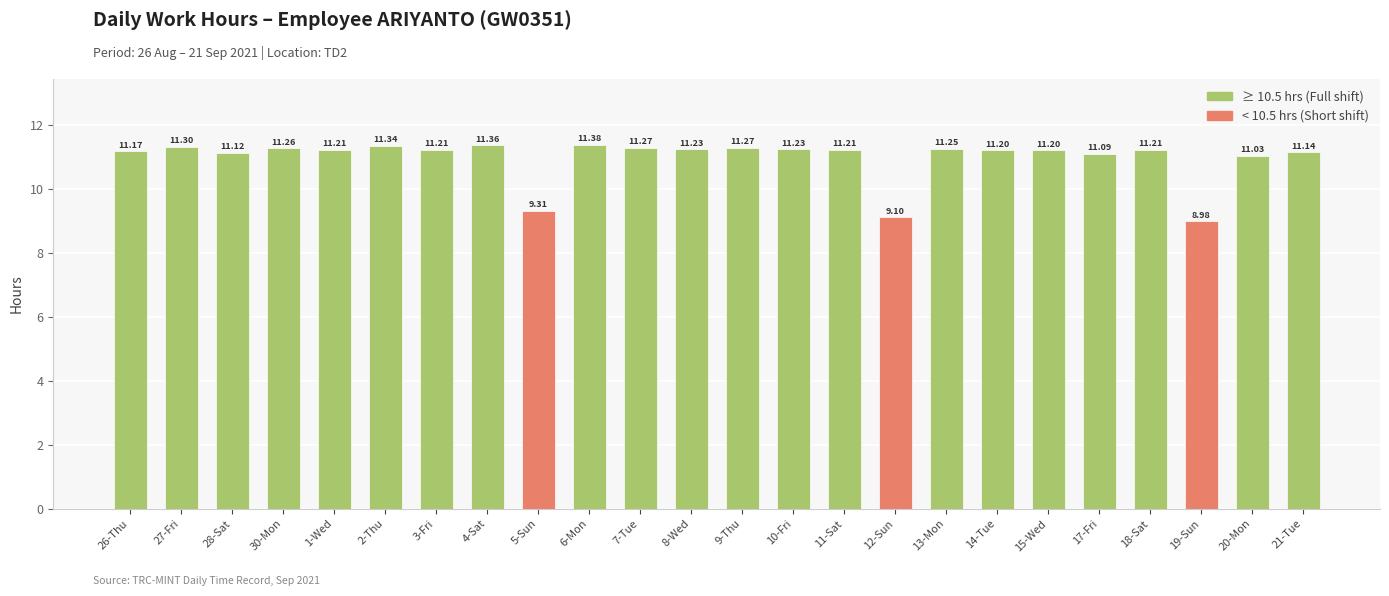

The chart shows a value of 11.2 at 14-Tue. True or false?

True